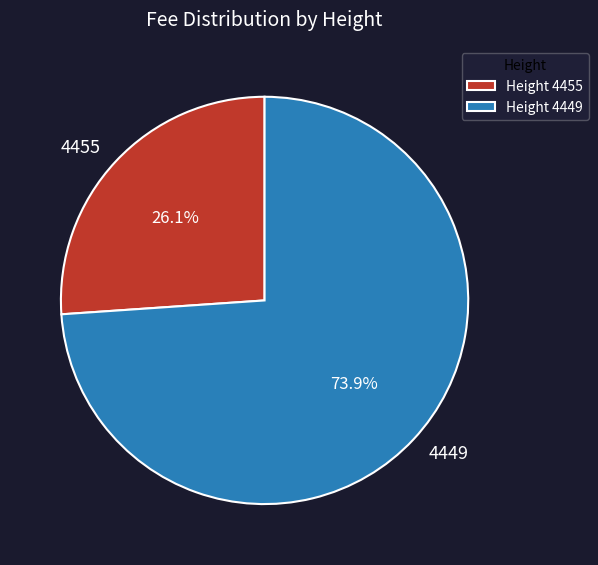

Between 4449 and 4455, which is larger?

4449